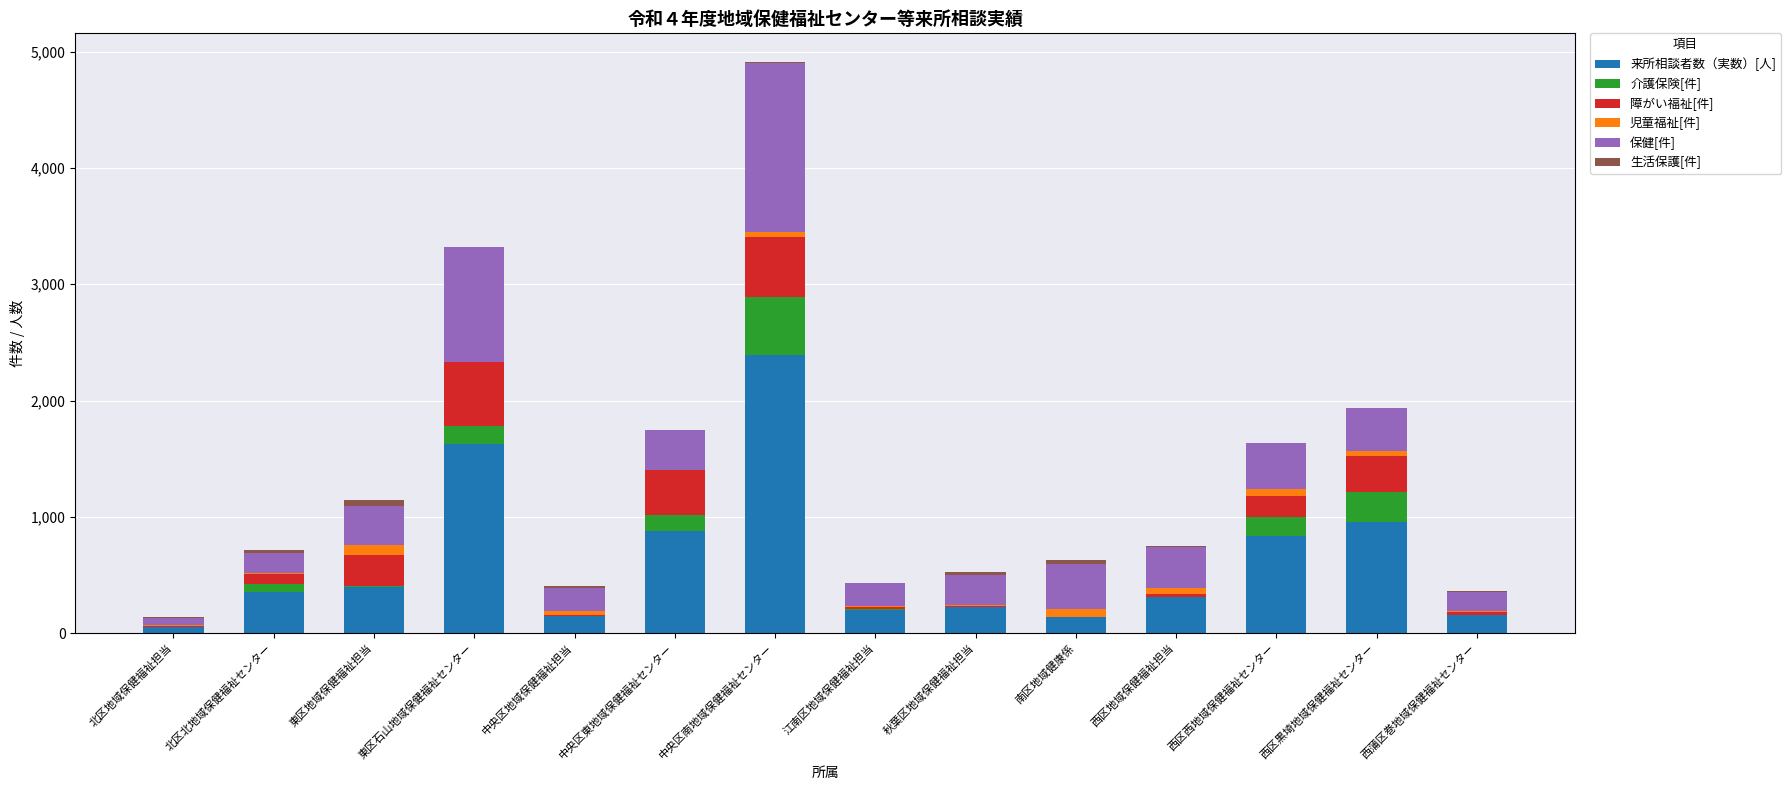

What is the total value across all series at 西区黒埼地域保健福祉センター?

1936